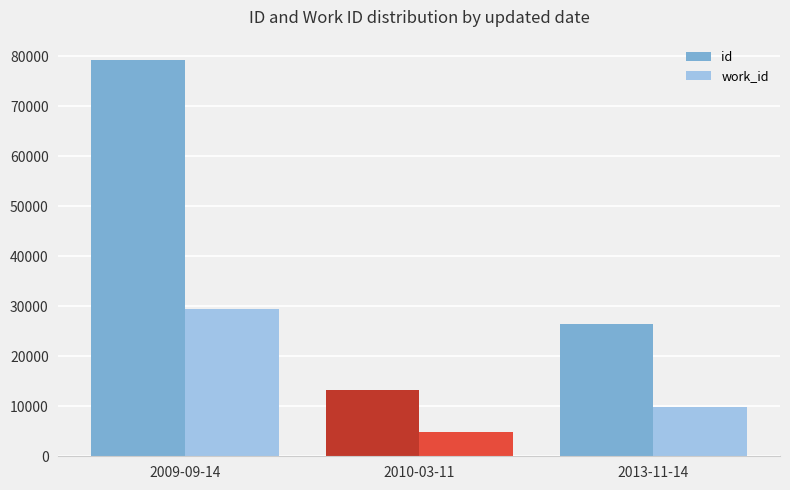

What is the difference between the highest and lowest values at 2010-03-11?

8323